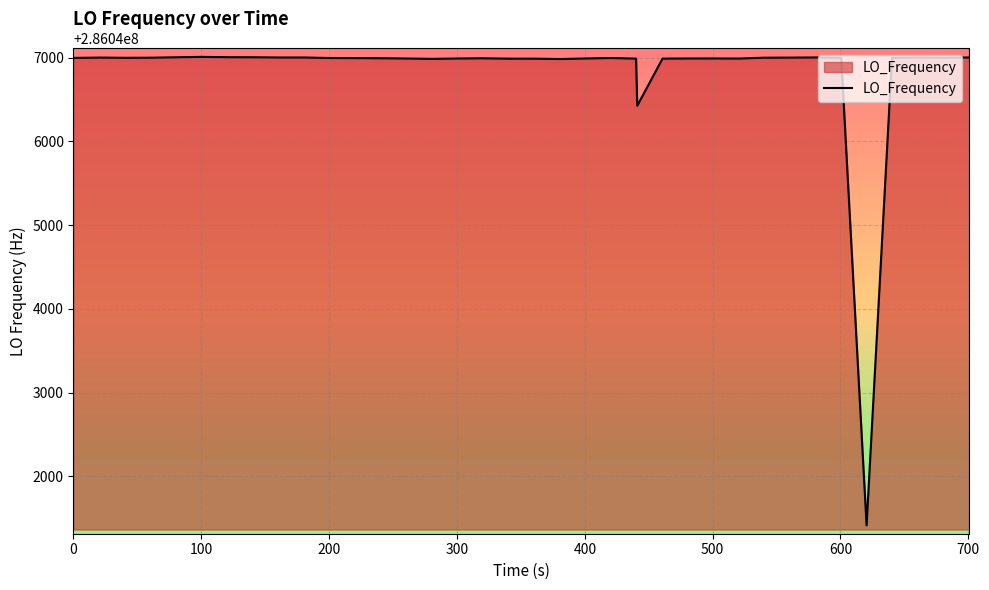

What is the greatest value displayed?

286047010.2